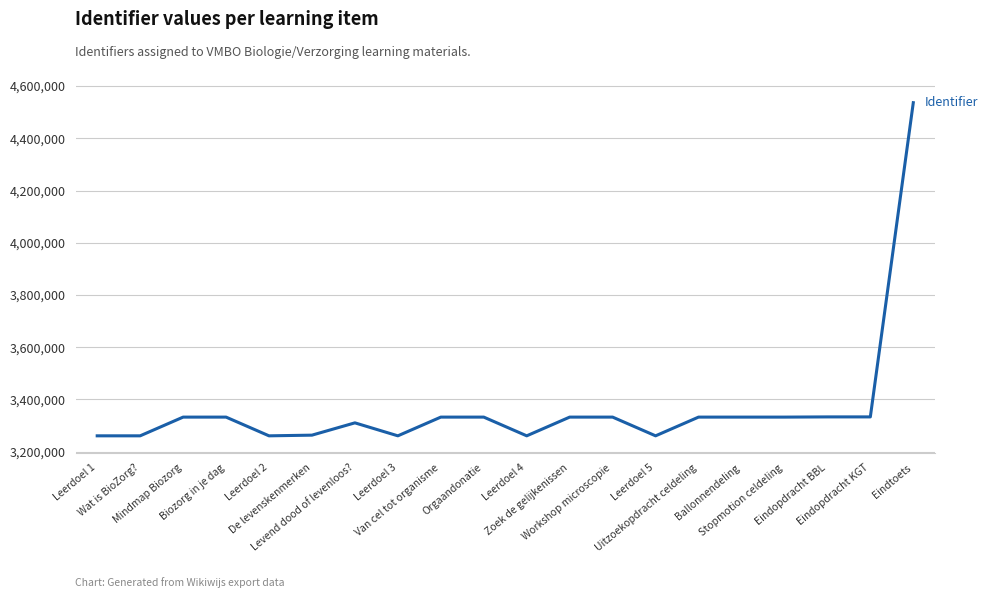

What is the difference between the maximum and minimum values?

1275706